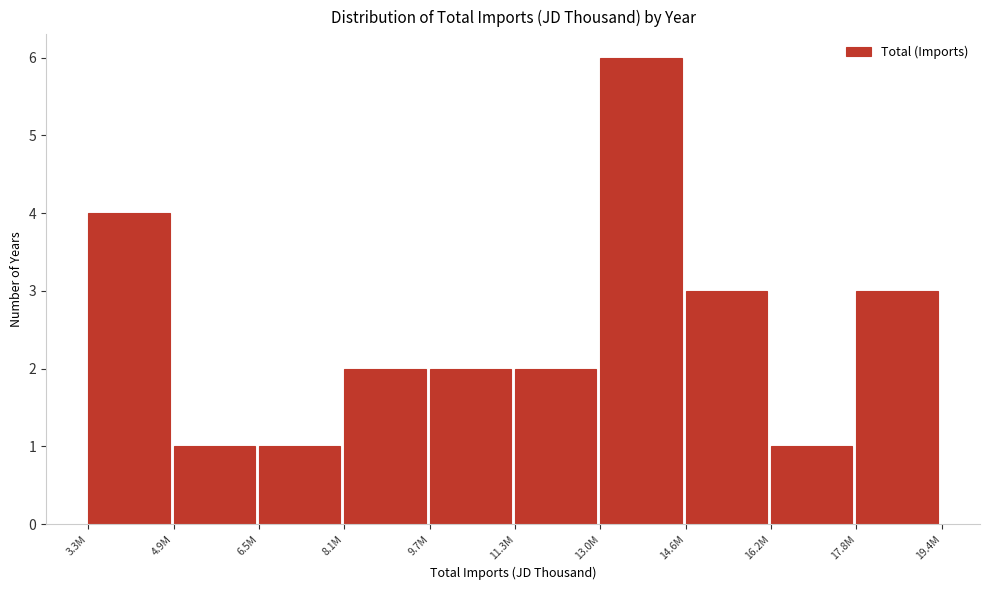

Reading left to right, what are all the values shown in this chart?

4	1	1	2	2	2	6	3	1	3